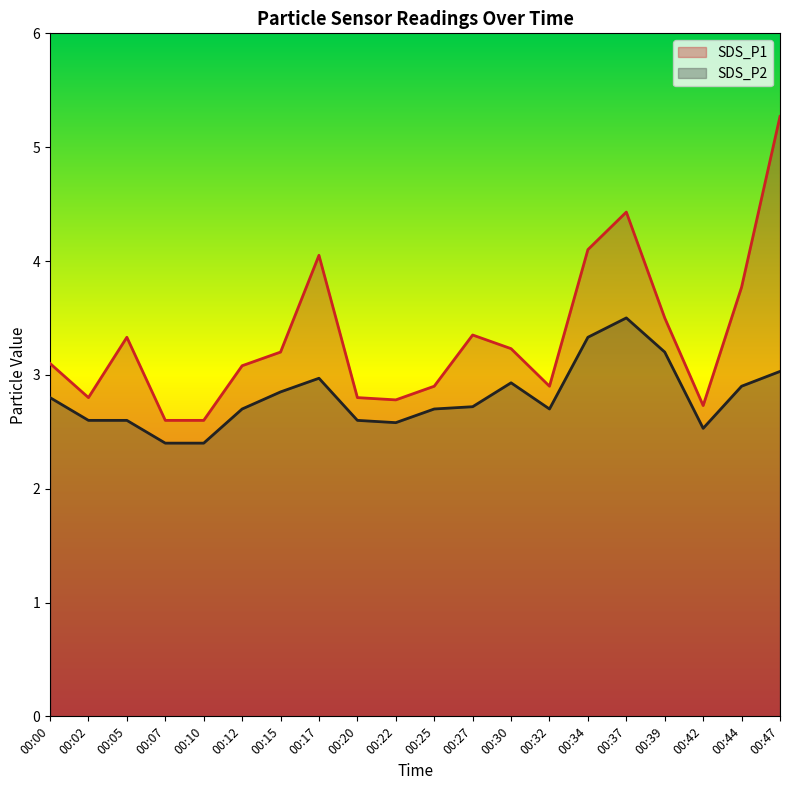

True or false: SDS_P1 and SDS_P2 cross at least once.

False